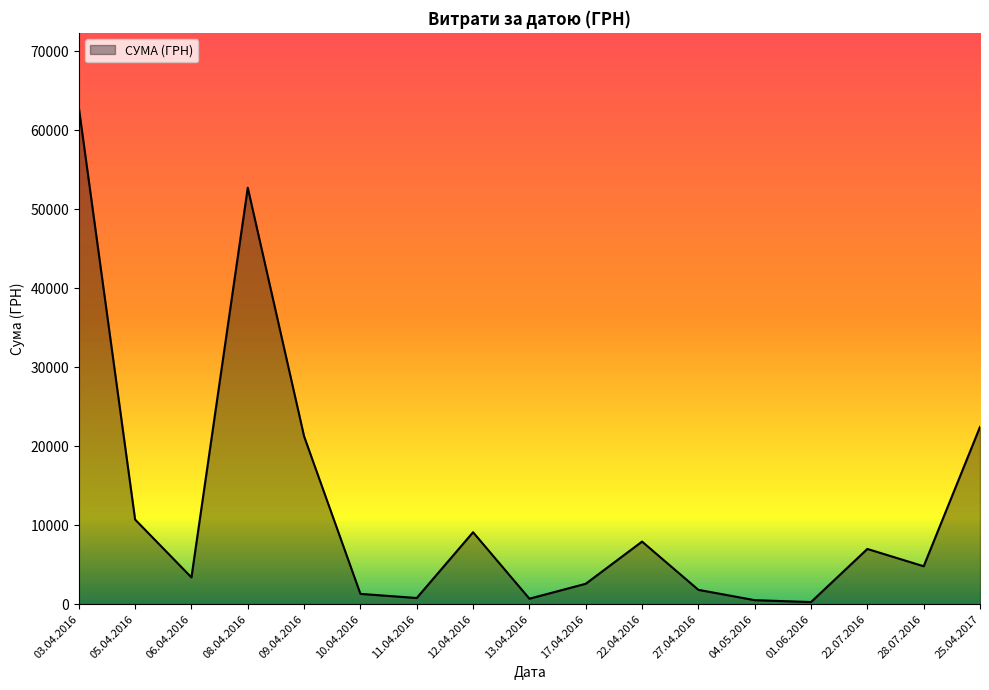

What is the difference between the maximum and minimum values?

62642.0